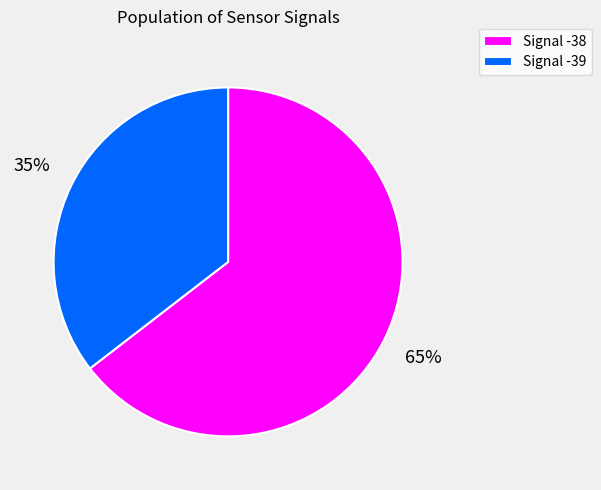

True or false: Signal -38 accounts for 56% of the total.

False